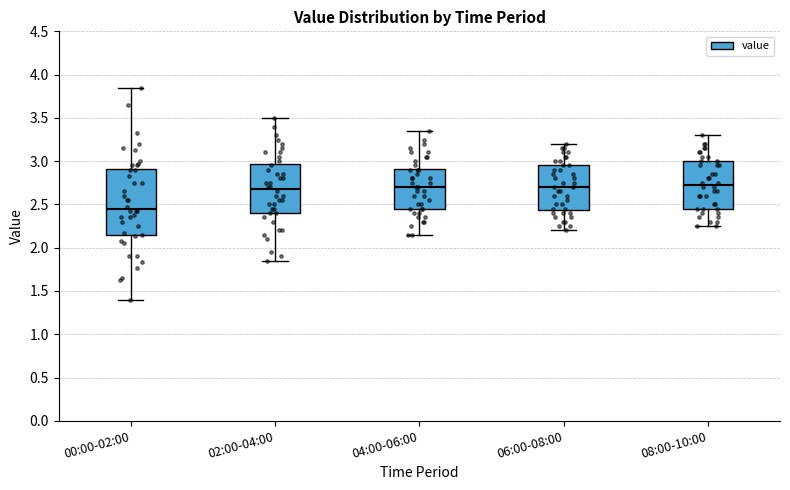

Reading left to right, transcribe this box plot: for each box, give where its median line is, the range the box spans, and where its two whiskers end, as read against the y-axis. The values are not printed on the chart, so give them approximately, as read against the axis.

00:00-02:00: median 2.45, box 2.15 to 2.90, whiskers 1.40 to 3.85
02:00-04:00: median 2.70, box 2.40 to 2.95, whiskers 1.85 to 3.50
04:00-06:00: median 2.70, box 2.45 to 2.90, whiskers 2.15 to 3.35
06:00-08:00: median 2.70, box 2.45 to 2.95, whiskers 2.20 to 3.20
08:00-10:00: median 2.75, box 2.45 to 3.00, whiskers 2.25 to 3.30